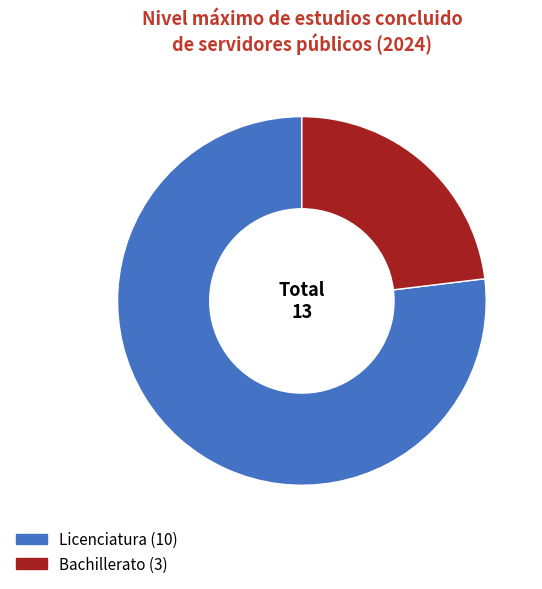

Which slice represents more than half of the pie?

Licenciatura